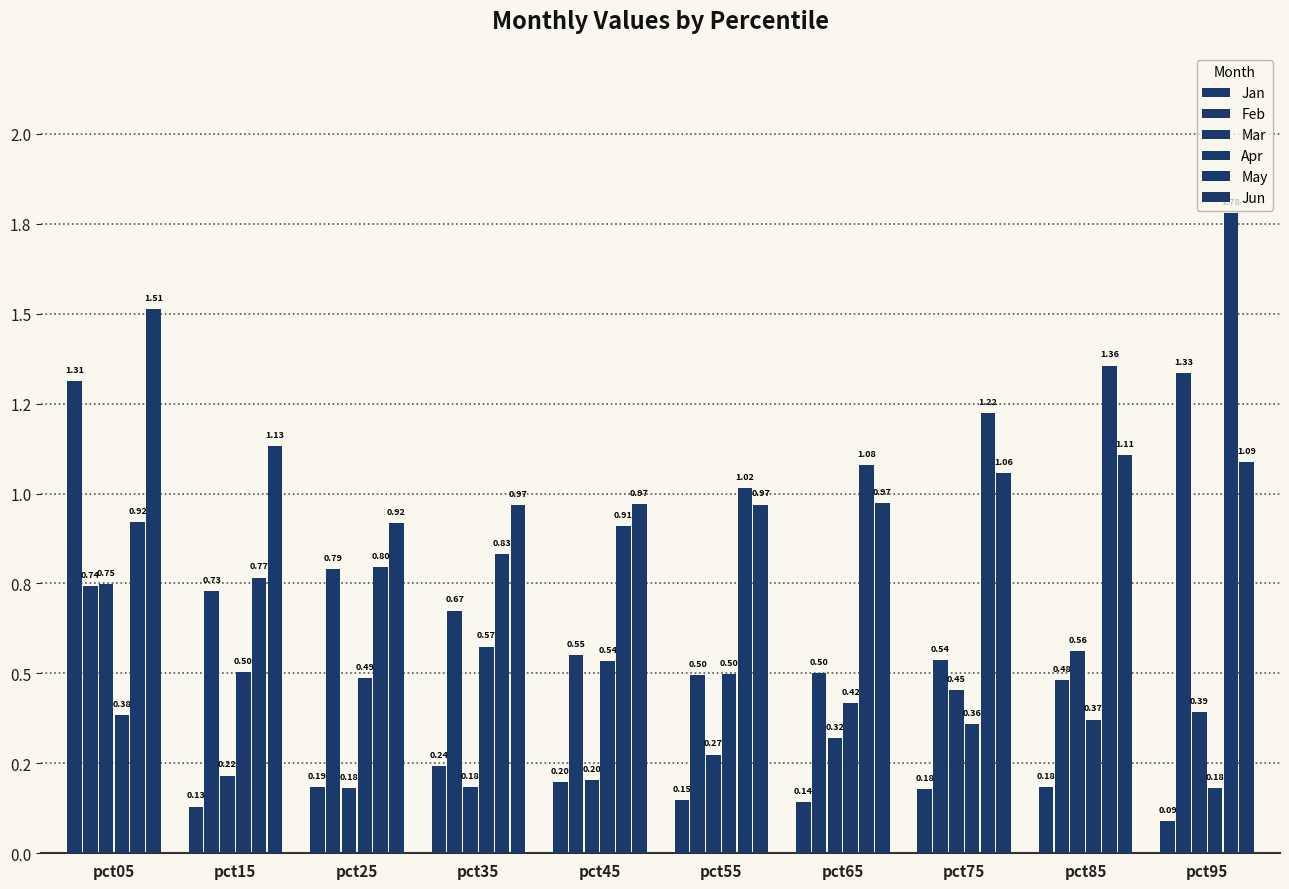

Does the chart contain stacked bars?

No